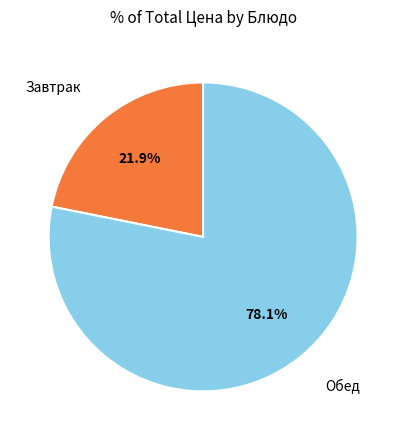

Is there any slice that represents more than half of the pie?

Yes